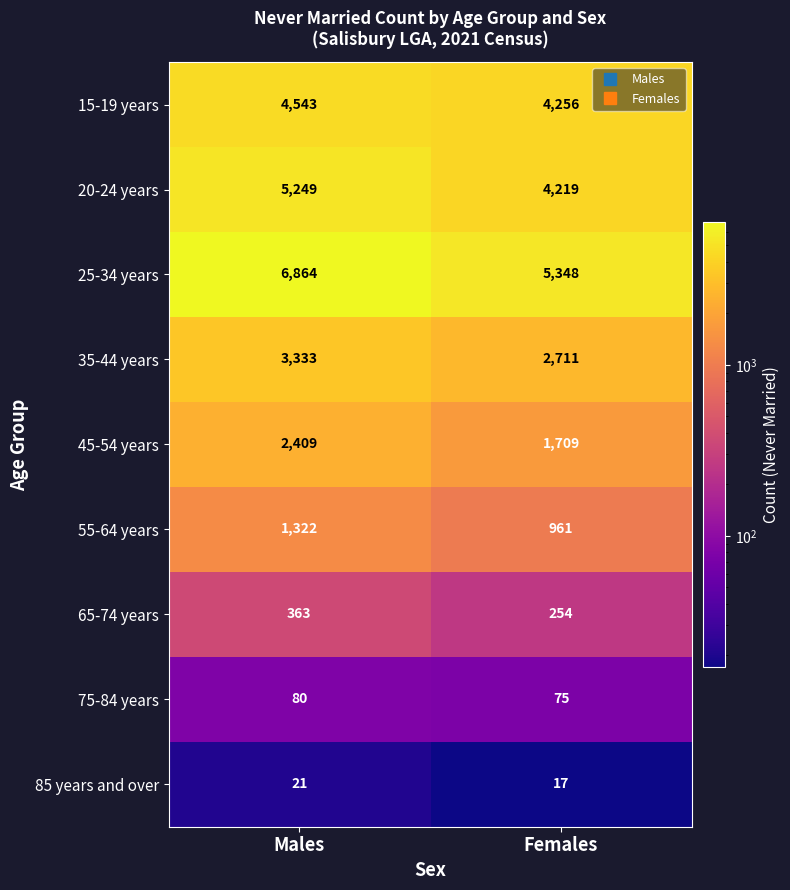

Rank the series by their maximum value, from highest to lowest.

25-34 years, 20-24 years, 15-19 years, 35-44 years, 45-54 years, 55-64 years, 65-74 years, 75-84 years, 85 years and over